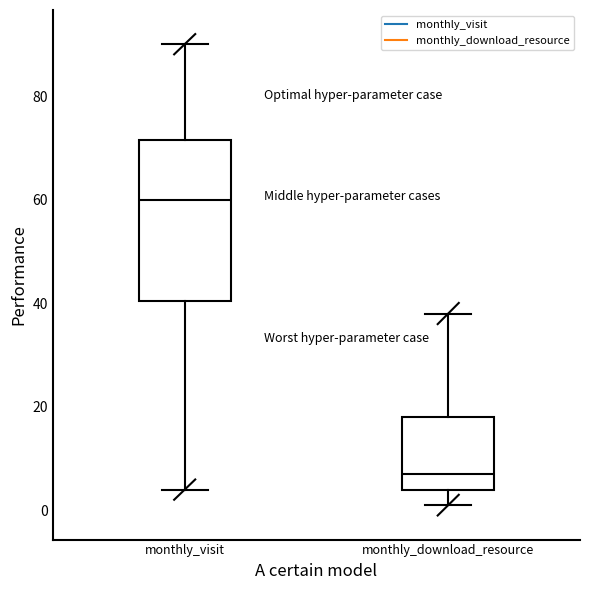

Reading left to right, read every box against the y-axis: the position of its median line, the range the box covers, and the ends of its whiskers. The values are not printed on the chart, so give them approximately, as read against the axis.

monthly_visit: median 60, box 40 to 72, whiskers 4 to 90
monthly_download_resource: median 8, box 4 to 18, whiskers 2 to 38